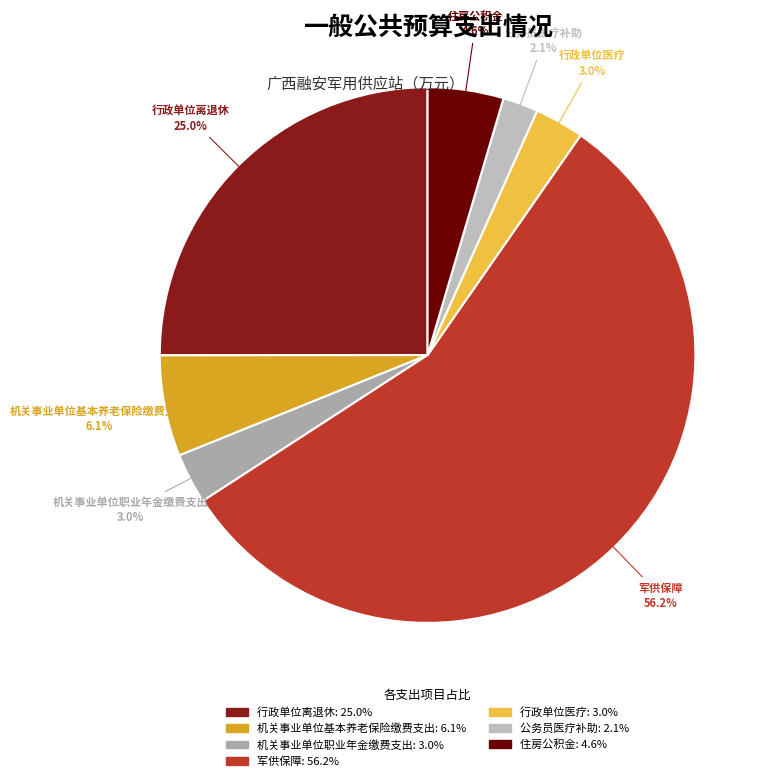

How many slices are in this pie chart?

7